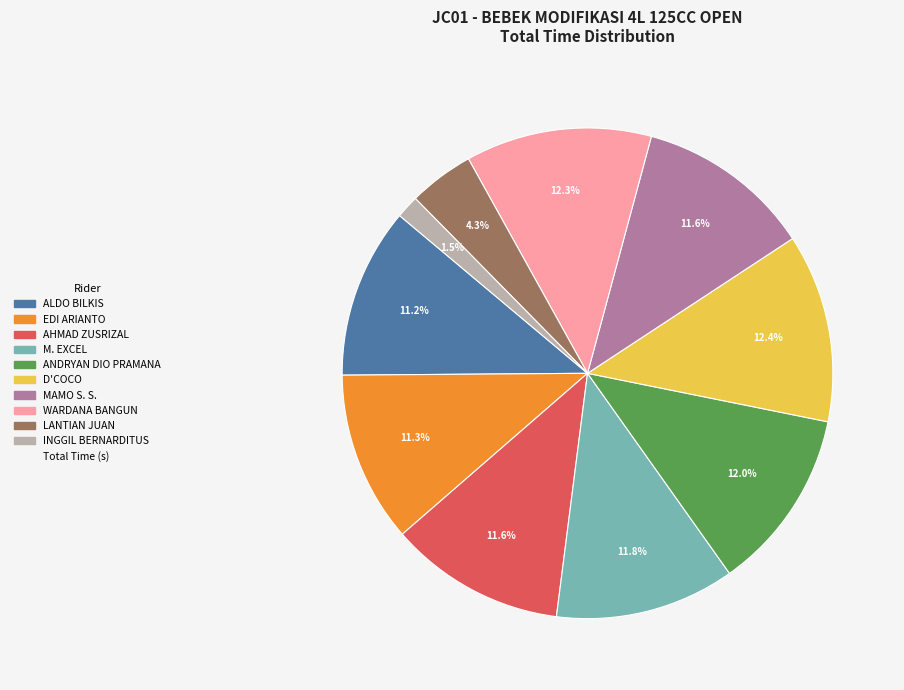

Is there any slice that represents more than half of the pie?

No